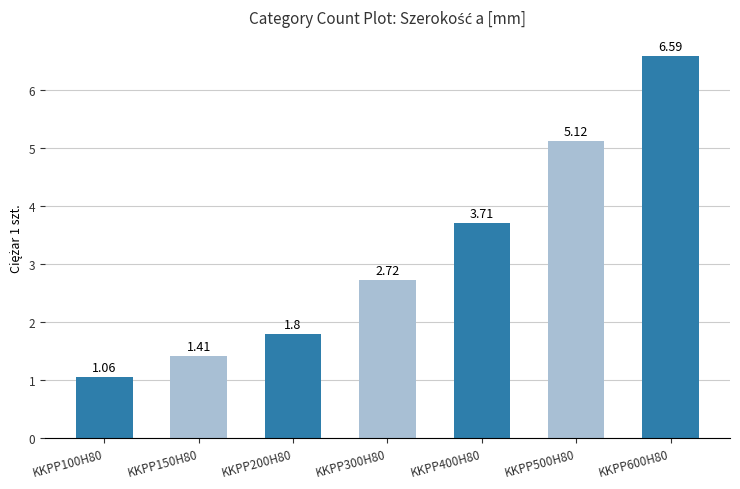

What is the sum of the values at KKPP600H80 and KKPP500H80?

11.7